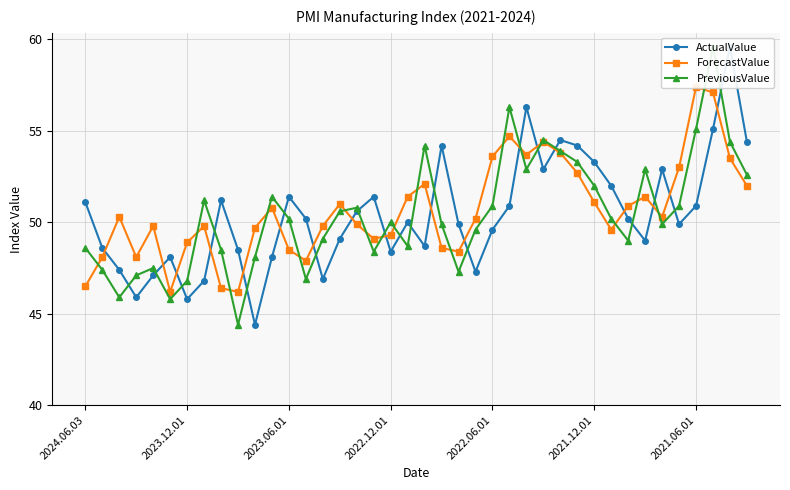

True or false: ForecastValue and ActualValue cross at least once.

True